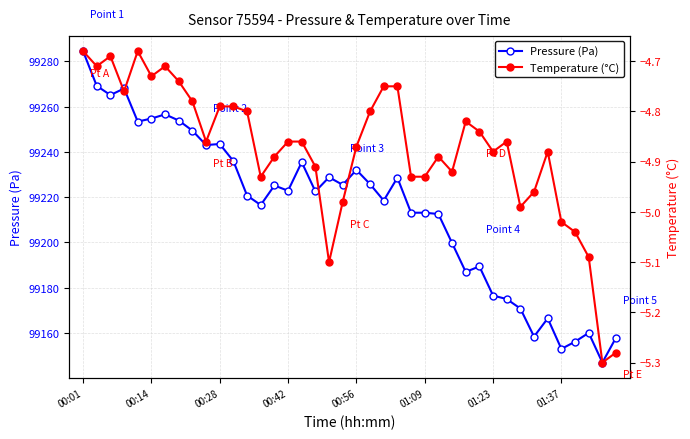

List the series in order of their peak value, lowest first.

Temperature (°C), Pressure (Pa)